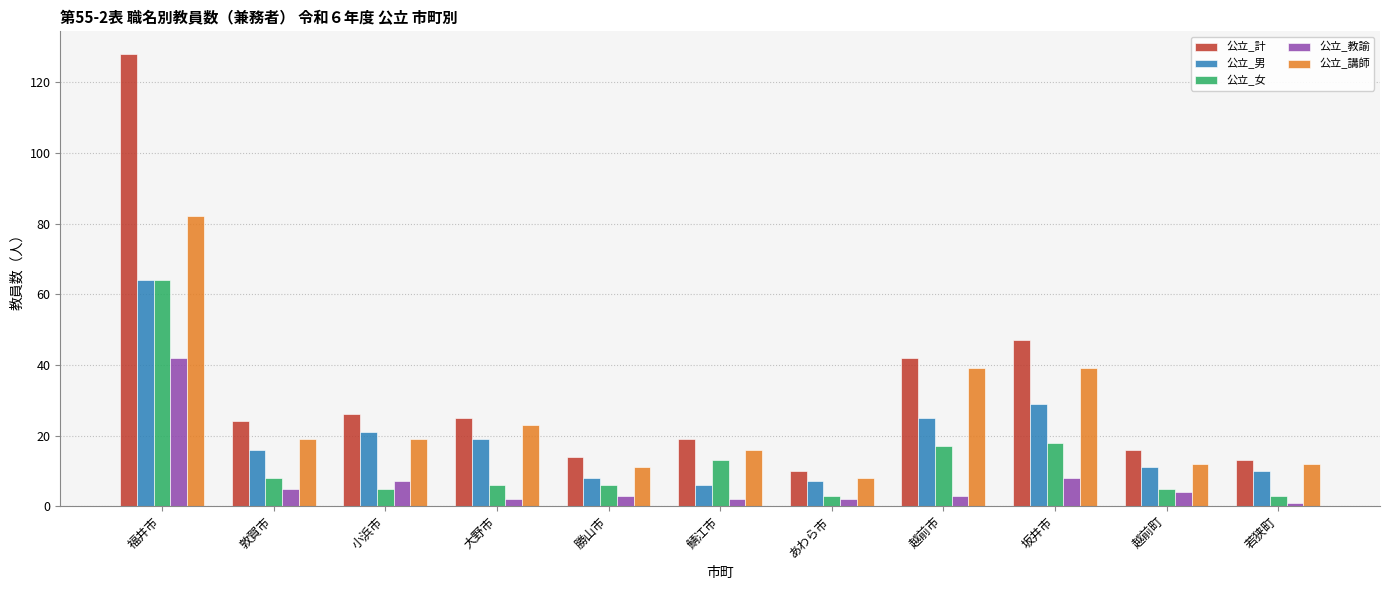

Where is 公立_計 nearest to the value 69?

坂井市